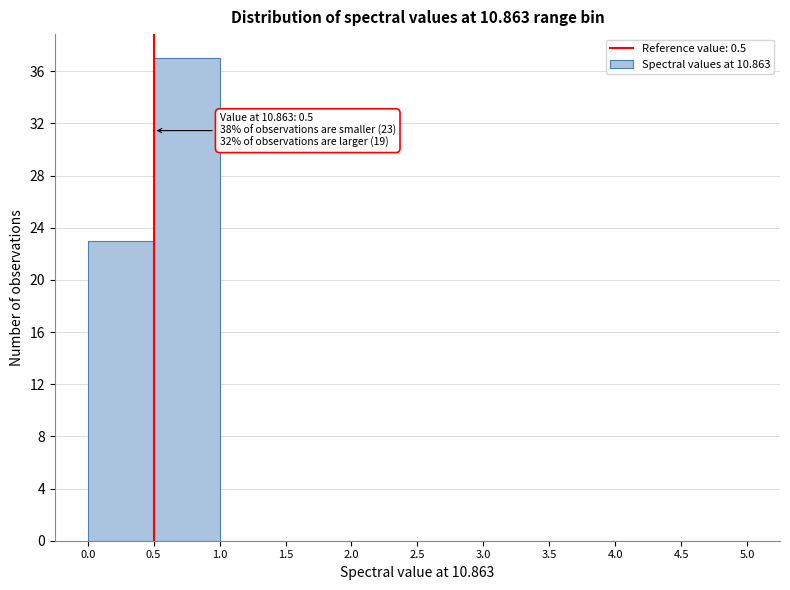

Which range on the x-axis has the tallest bar?

0.5 to 1.0